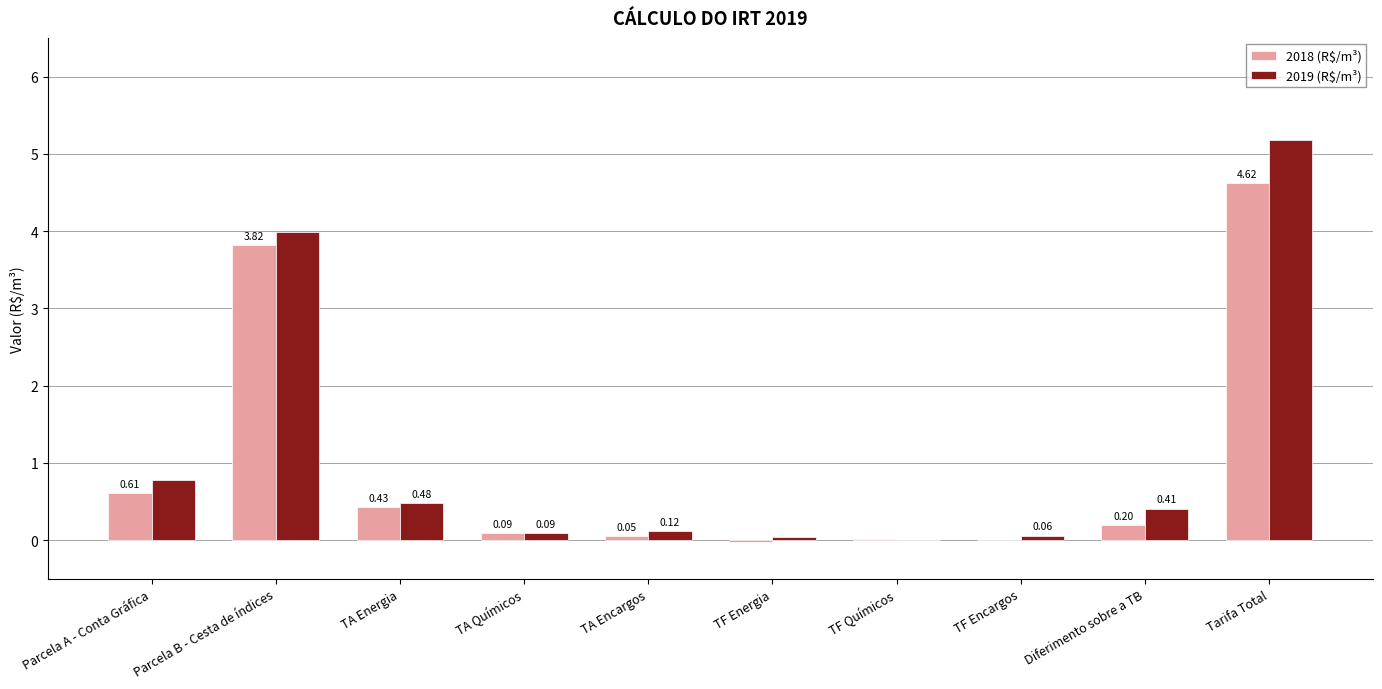

What is the sum of all 2018 (R$/m³) values?

9.8